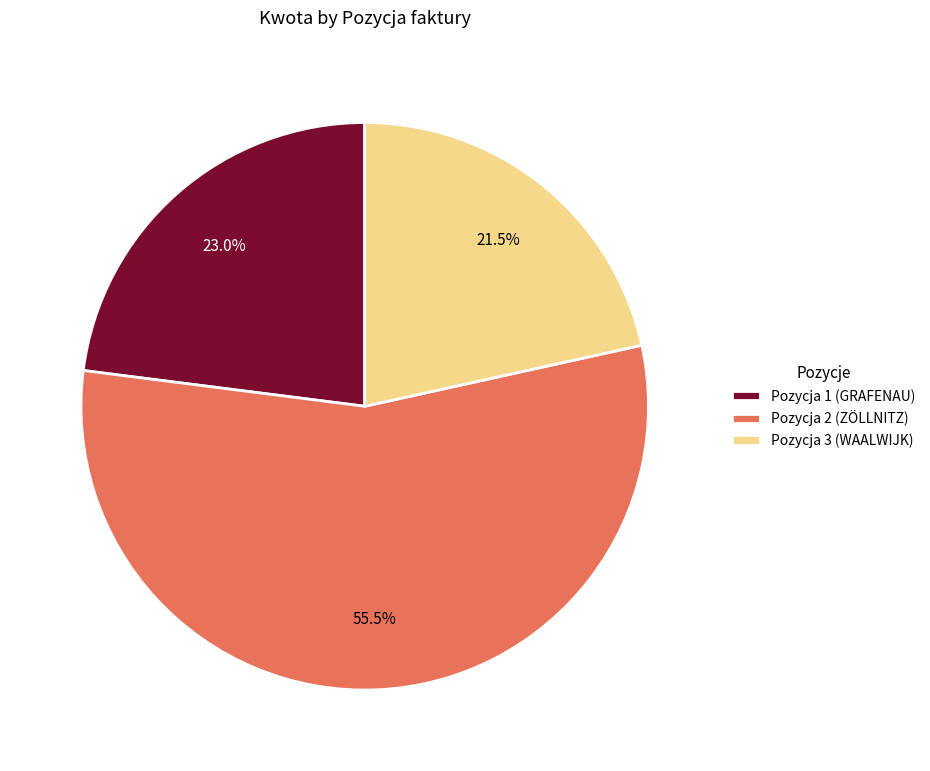

Which slice represents more than half of the pie?

Pozycja 2 (ZÖLLNITZ)